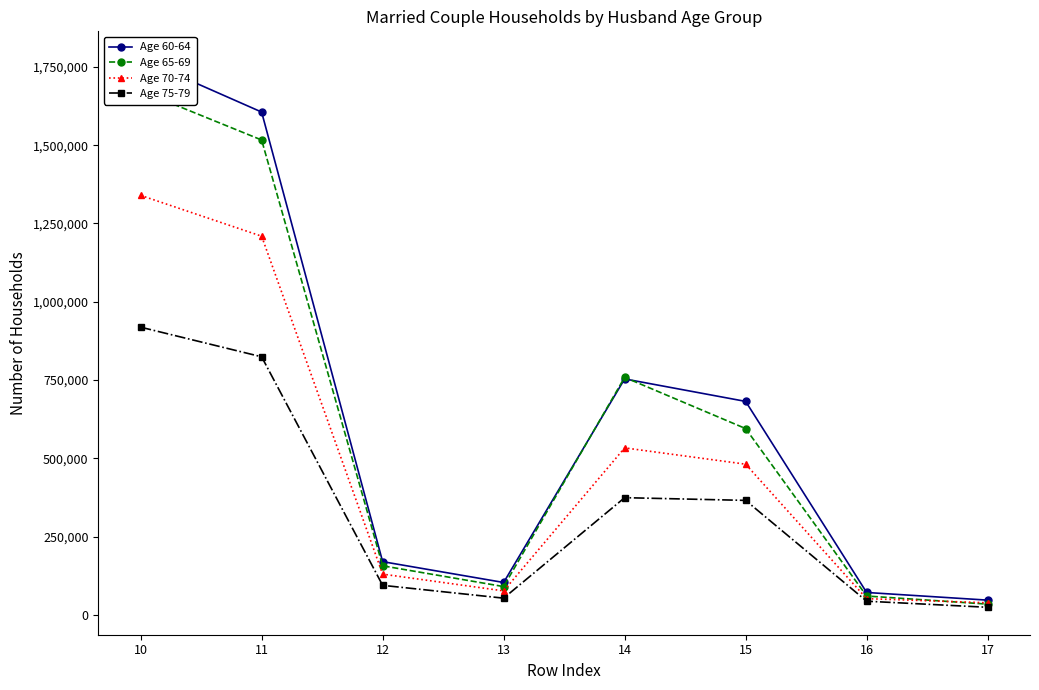

Where is the first local maximum for Age 65-69?

14